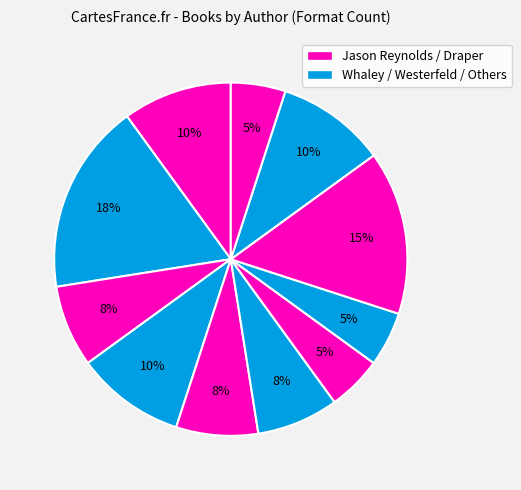

Is there a majority slice in this chart?

No